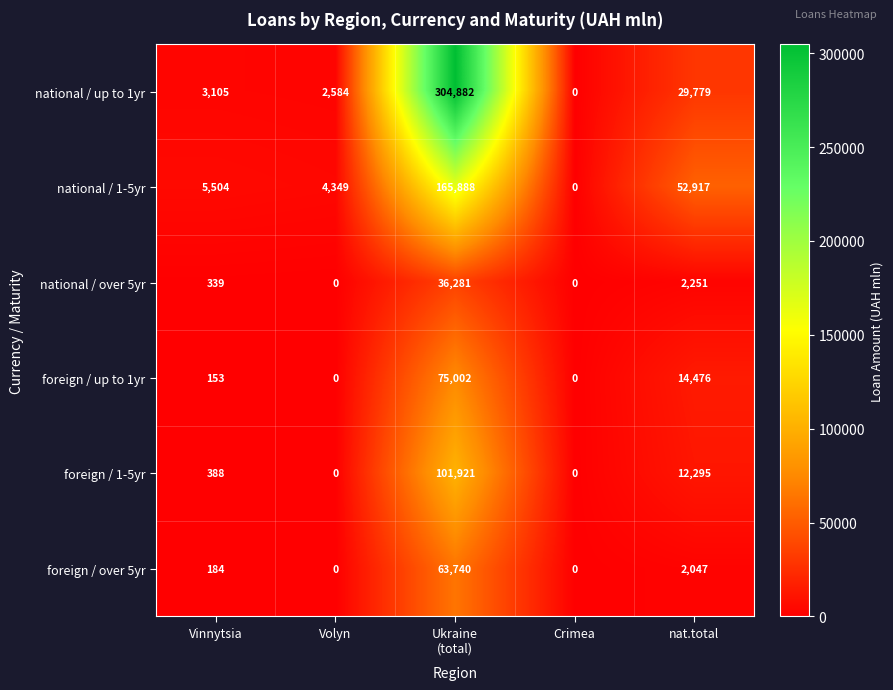

What is the highest value of the national / 1-5yr series?

165888